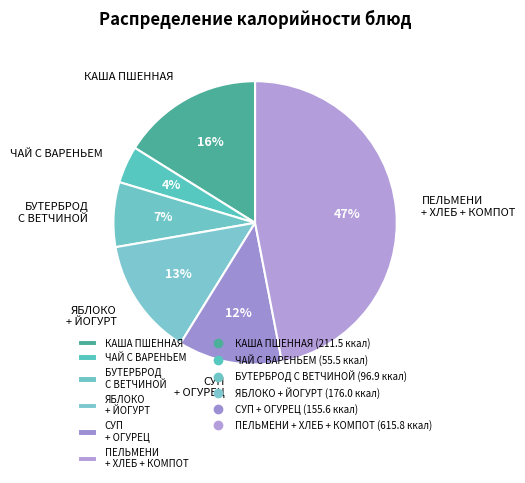

To the nearest percent, what portion does КАША ПШЕННАЯ represent?

16%